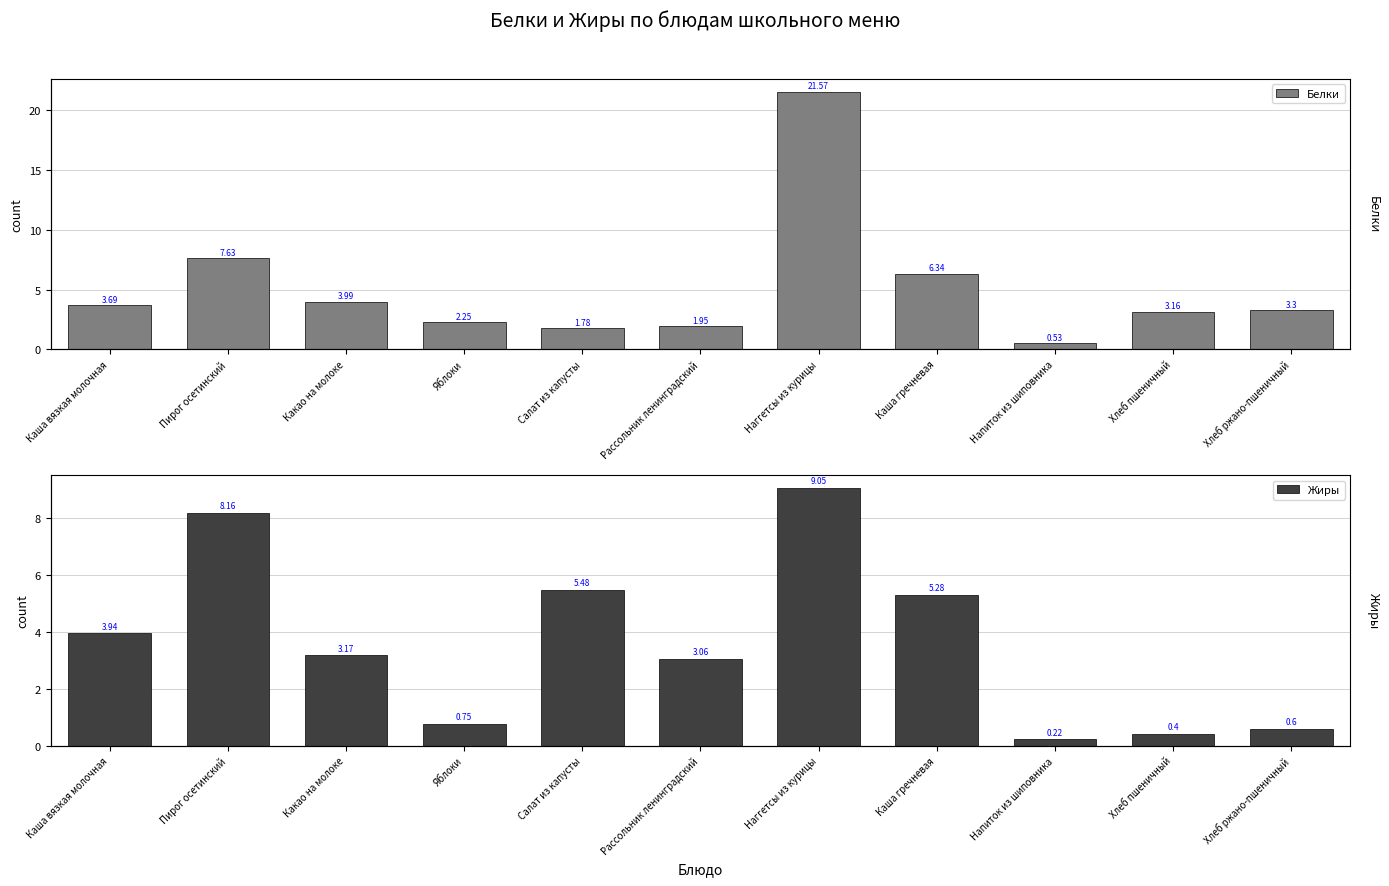

The Жиры series shows 5.5 at Салат из капусты. True or false?

True